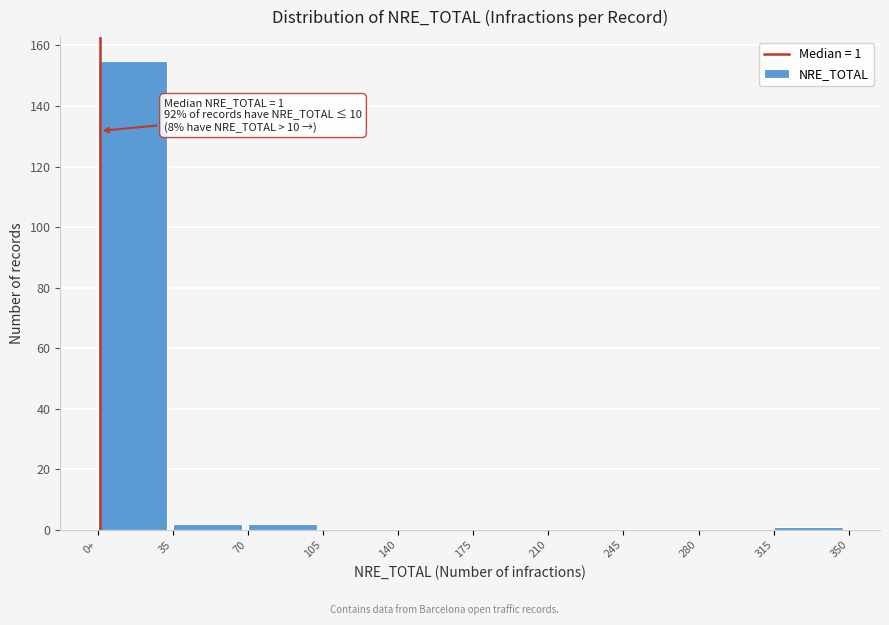

Reading left to right, extract all data points from this chart.

0+=155	35=2	70=2	105=0	140=0	175=0	210=0	245=0	280=0	315=1